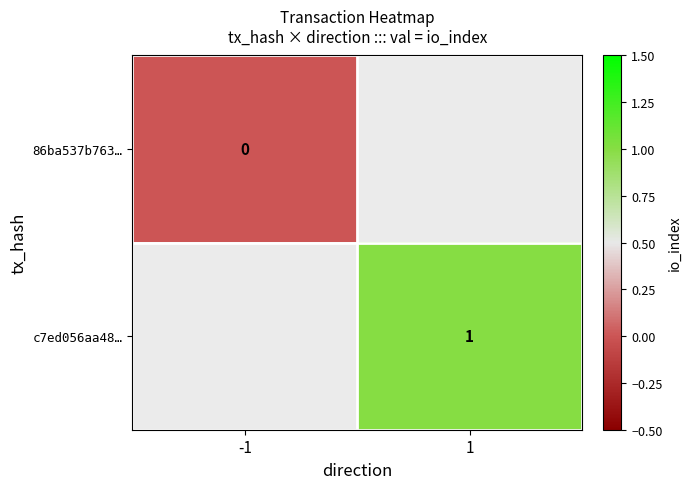

True or false: c7ed056aa48… has a value of 0 at 1.

False